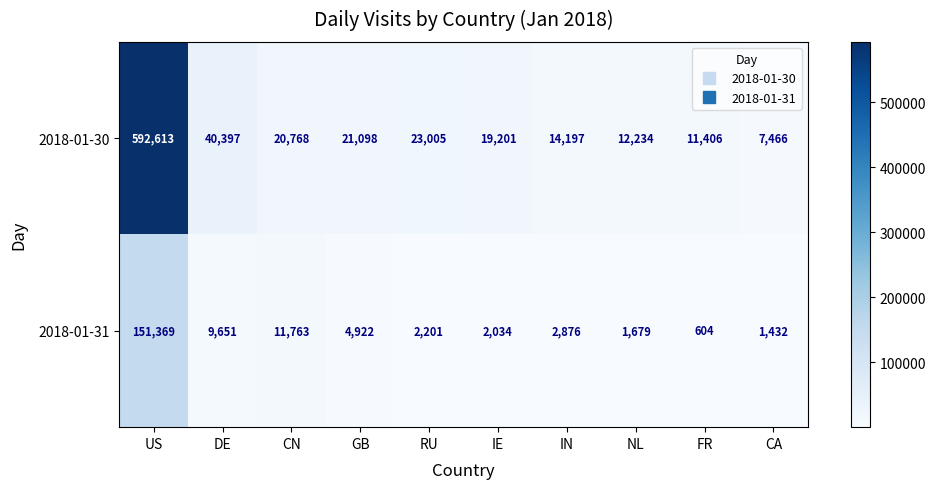

Which series has the largest total across all categories?

2018-01-30